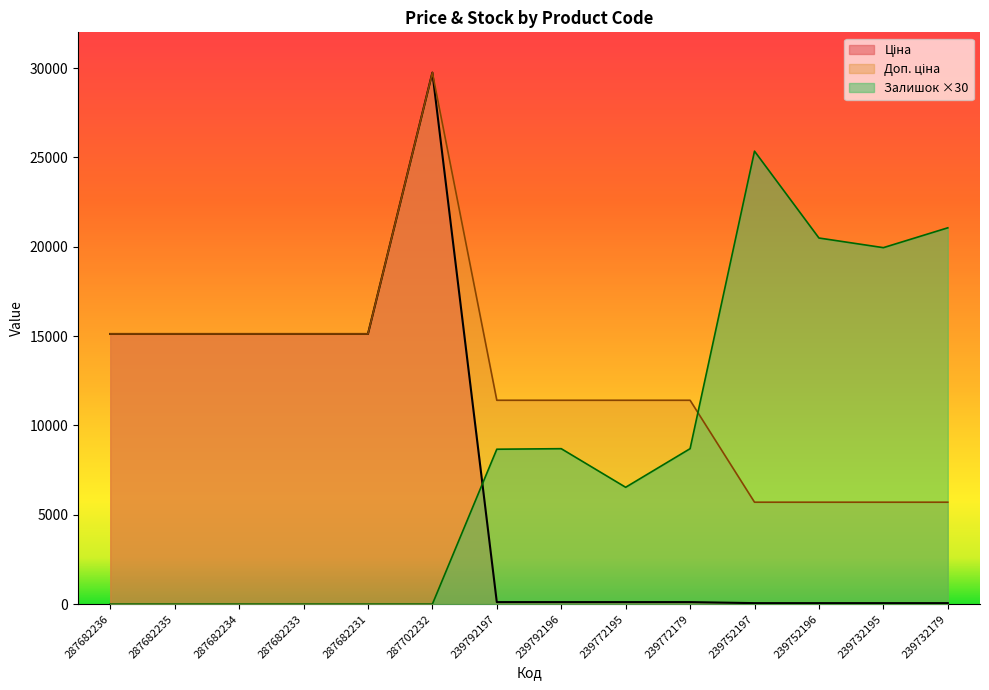

What is the spread (max minus min) of values at 239772195?

11295.9